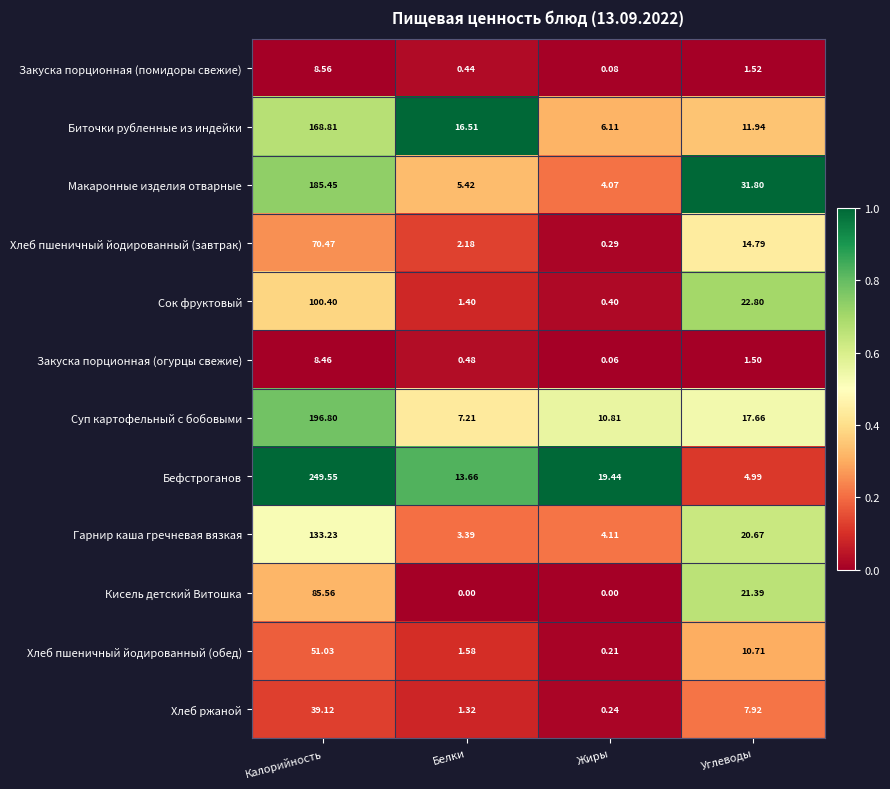

At how many categories does at least one series exceed 0?

4